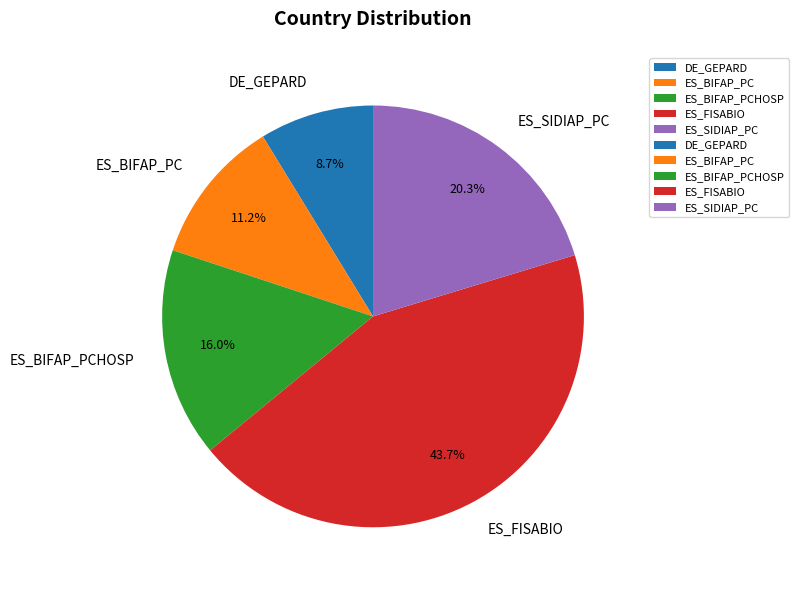

To the nearest percent, what is the difference between the largest and smallest slice percentages?

35%